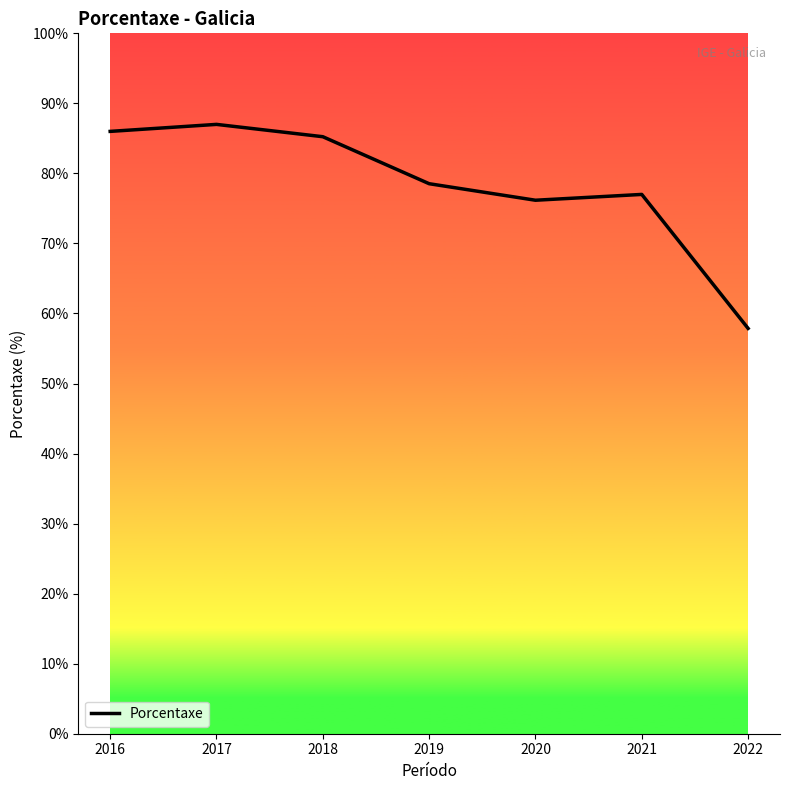

How many values exceed 78?

4